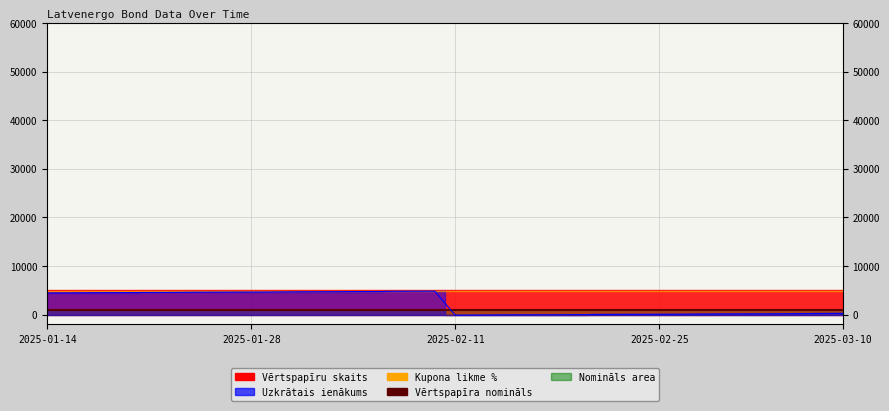

What is the sum of the Vērtspapīra nomināls values at 15 and 27?

1700.0